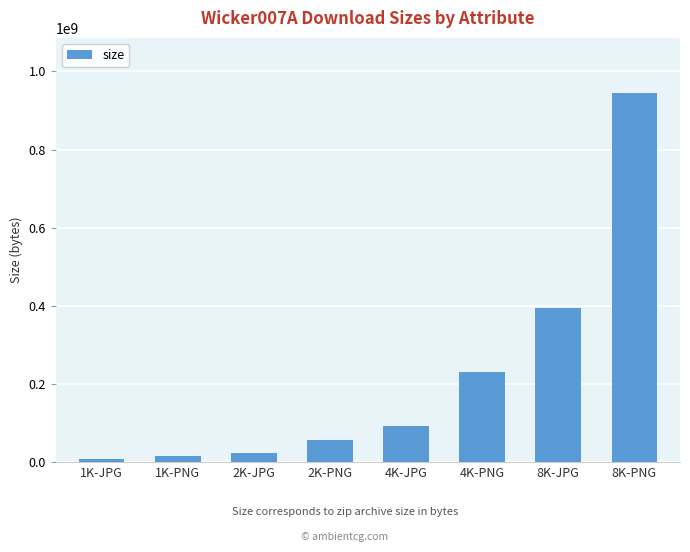

What is the average value?

220717902